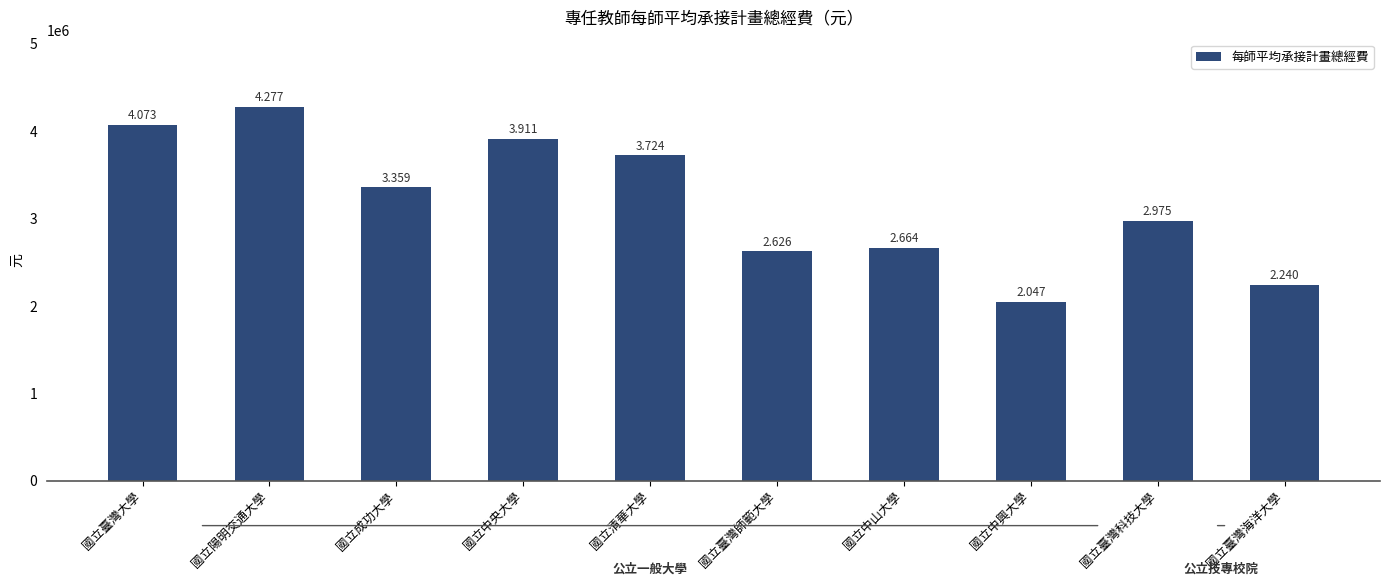

Reading left to right, transcribe all the data shown in this chart.

國立臺灣大學=4073212.1	國立陽明交通大學=4277128.6	國立成功大學=3358632.5	國立中央大學=3910668.2	國立清華大學=3723645.0	國立臺灣師範大學=2625879.0	國立中山大學=2664131.8	國立中興大學=2046740.2	國立臺灣科技大學=2975441.6	國立臺灣海洋大學=2240011.1